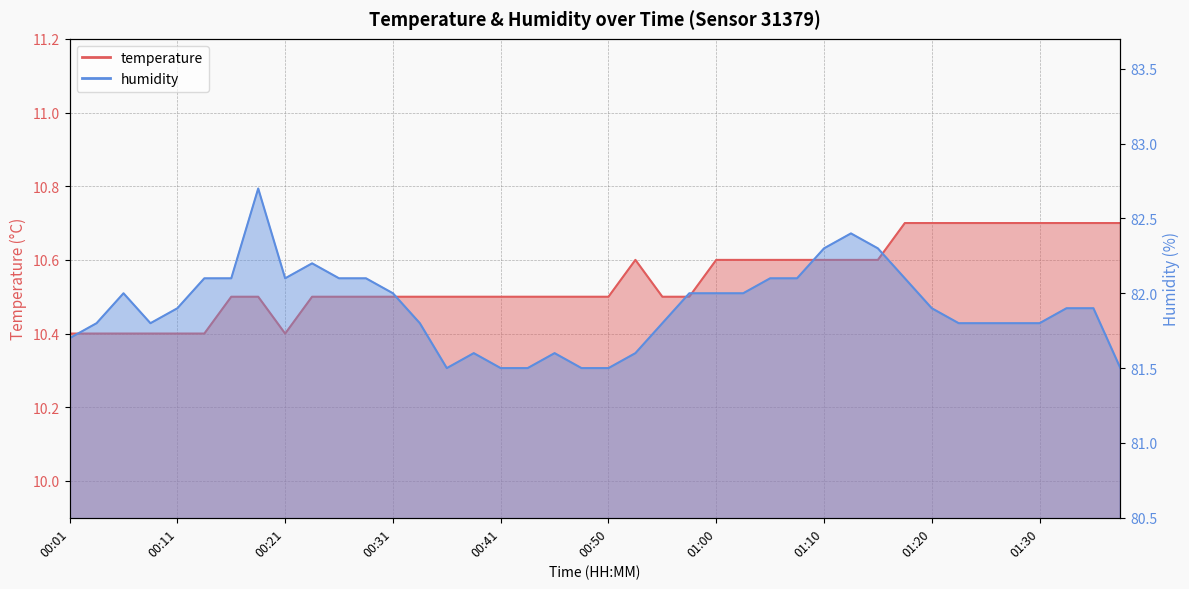

Rank the series by their maximum value, from highest to lowest.

humidity, temperature